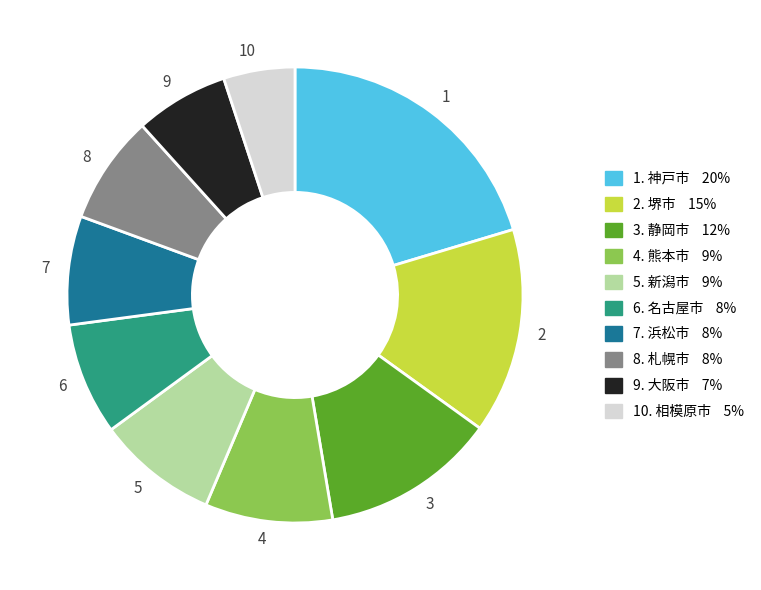

Does 9 represent more than half of the total?

No